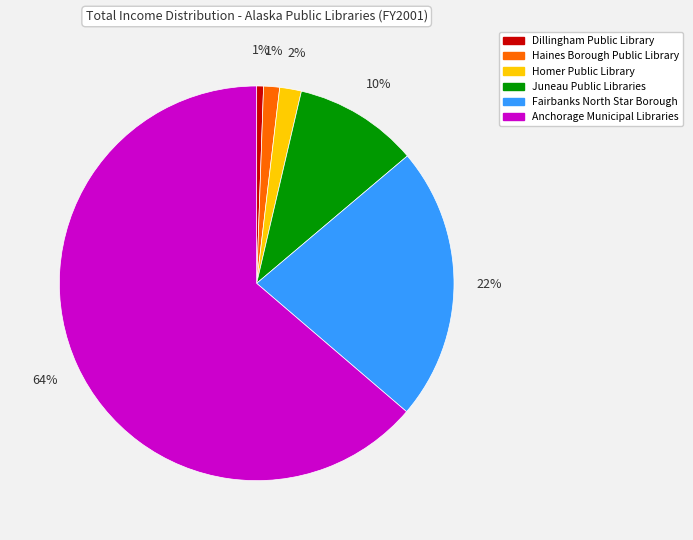

True or false: Anchorage Municipal Libraries accounts for 64% of the total.

True